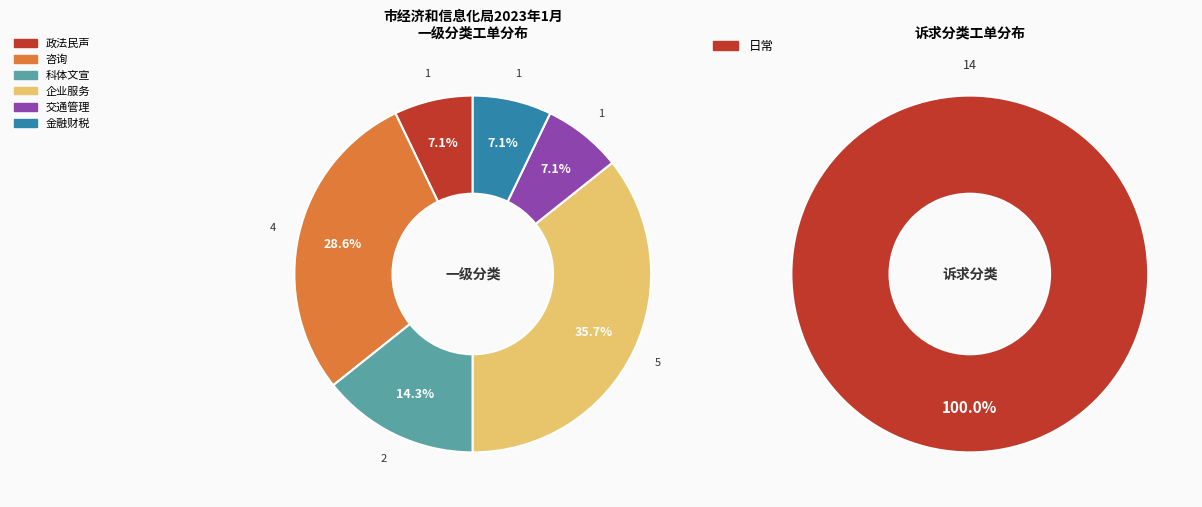

To the nearest percent, what is the difference between the largest and smallest slice percentages?

29%